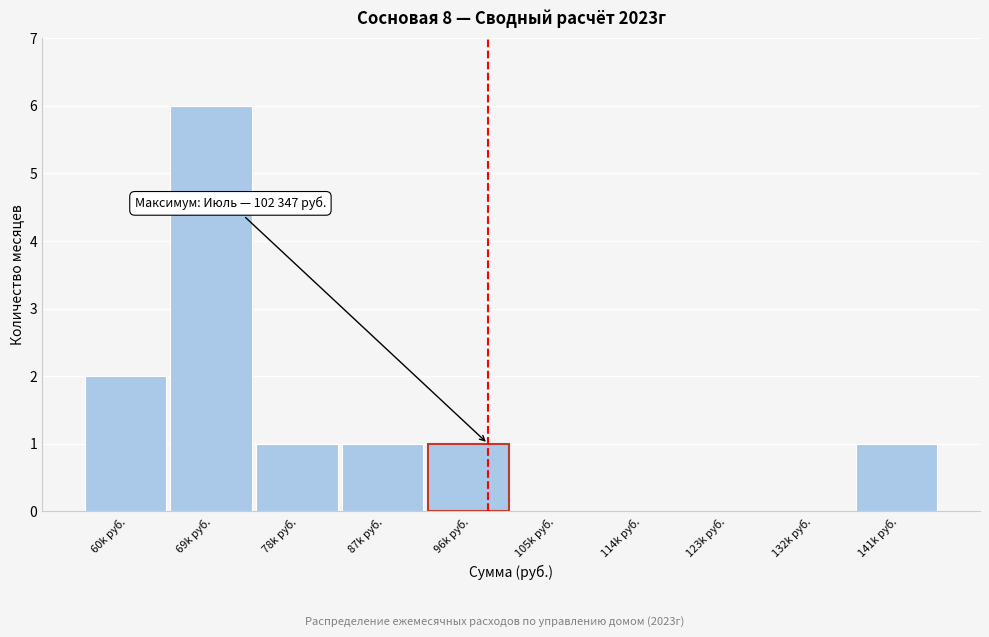

Reading left to right, transcribe all the data shown in this chart.

60k руб.=2	69k руб.=6	78k руб.=1	87k руб.=1	96k руб.=1	105k руб.=0	114k руб.=0	123k руб.=0	132k руб.=0	141k руб.=1